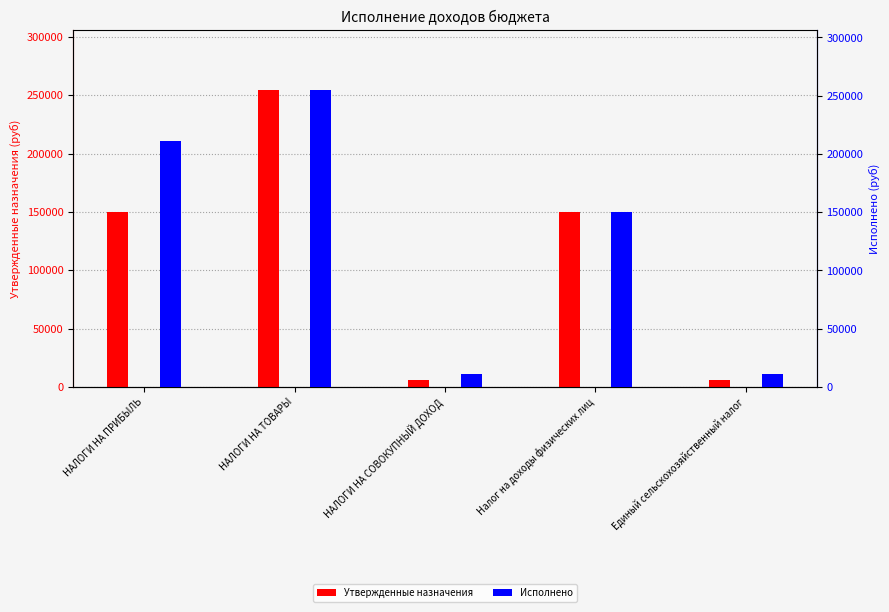

Reading left to right, list all the values displayed in this chart.

Утвержденные назначения: 150000.0	254700.0	6300.0	150000.0	6300.0
Исполнено: 211017.7	255113.9	10710.0	150000.0	10710.0